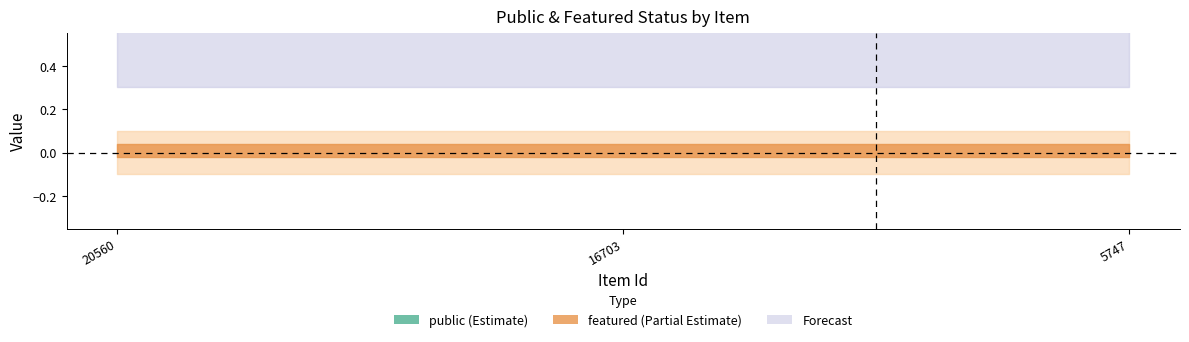

Reading right to left, list all the values displayed in this chart.

public: 5747=1	16703=1	20560=1
featured: 5747=0	16703=0	20560=0